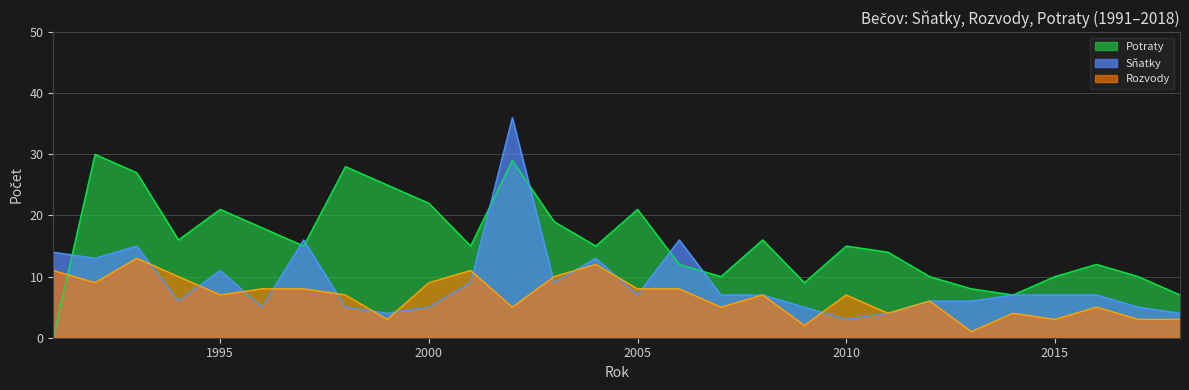

Rank the series by their average value, from lowest to highest.

Rozvody, Sňatky, Potraty